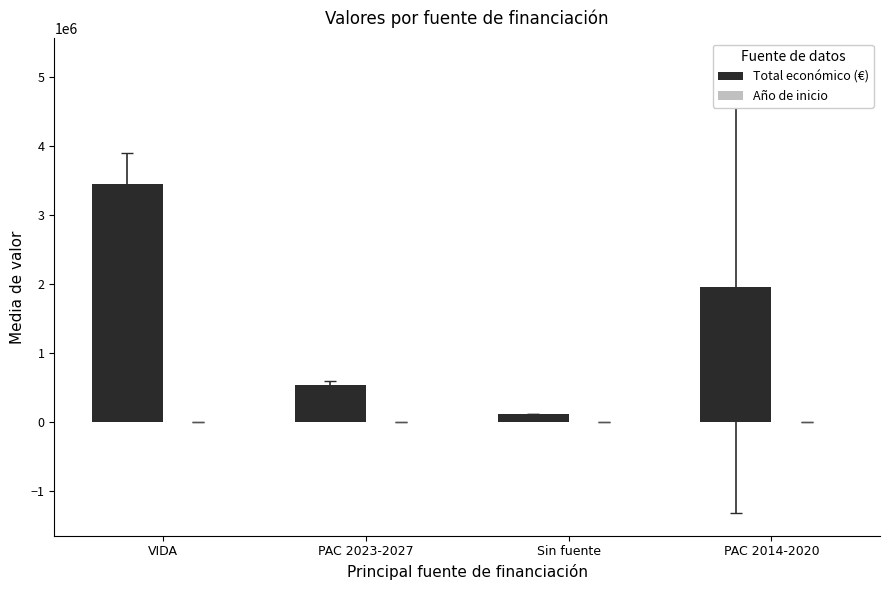

What is the greatest value displayed?

3441320.0